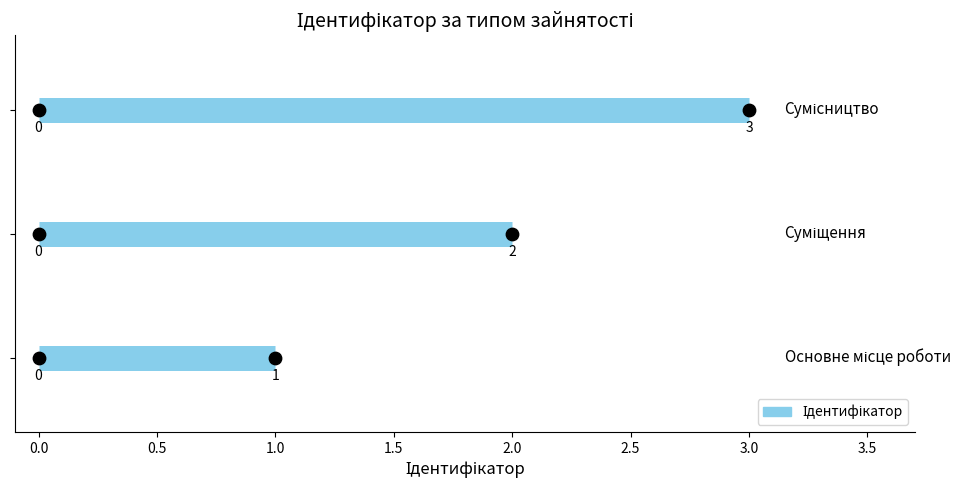

Which has a higher value, Суміщення or Сумісництво?

Сумісництво